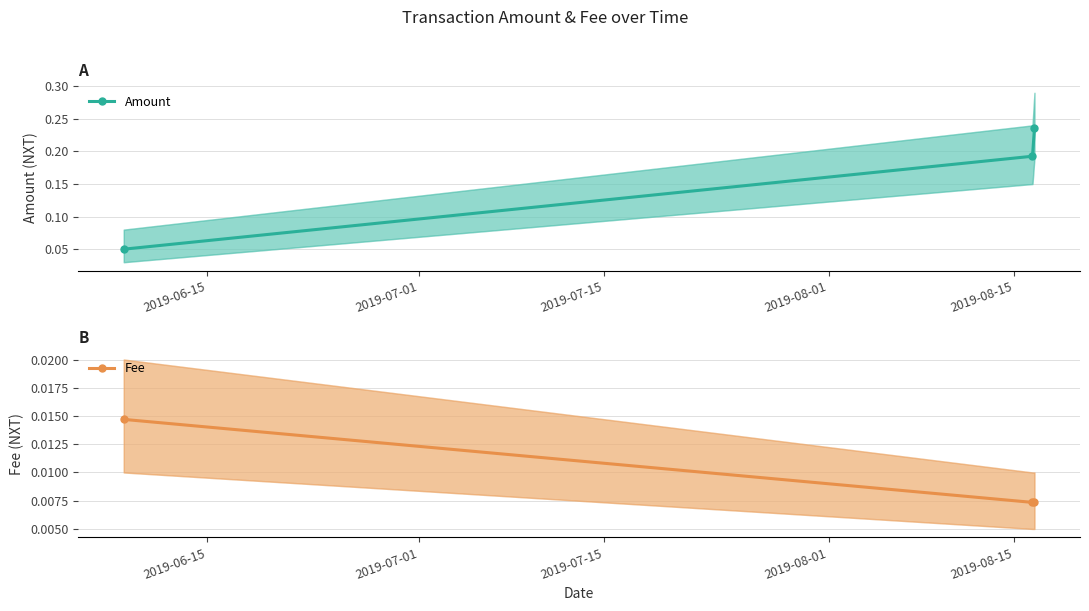

How many distinct data groups are displayed?

2